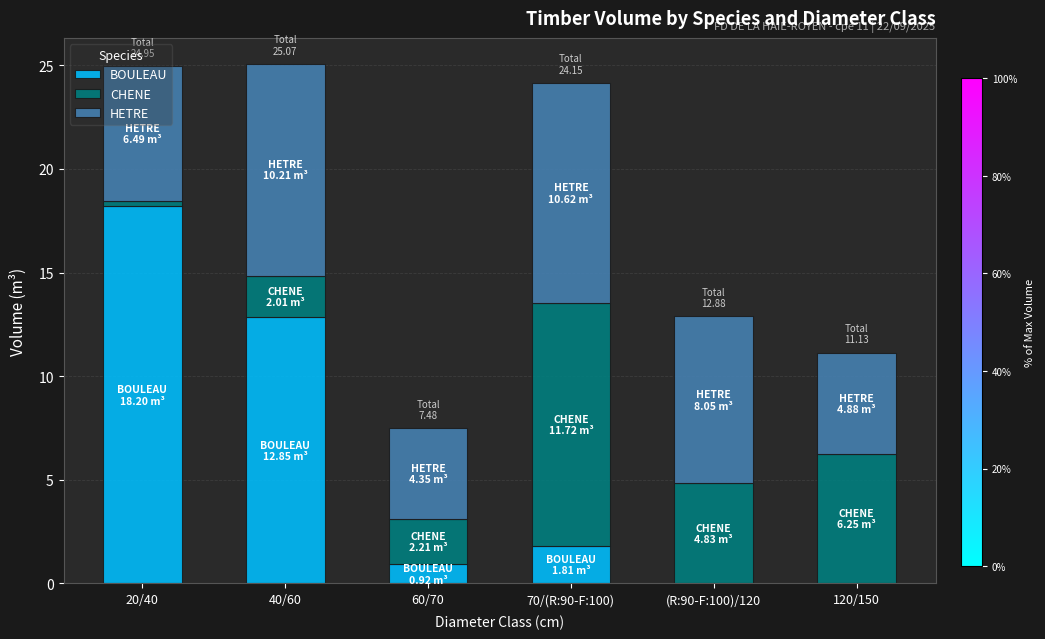

What is the total value across all series at 120/150?

11.1